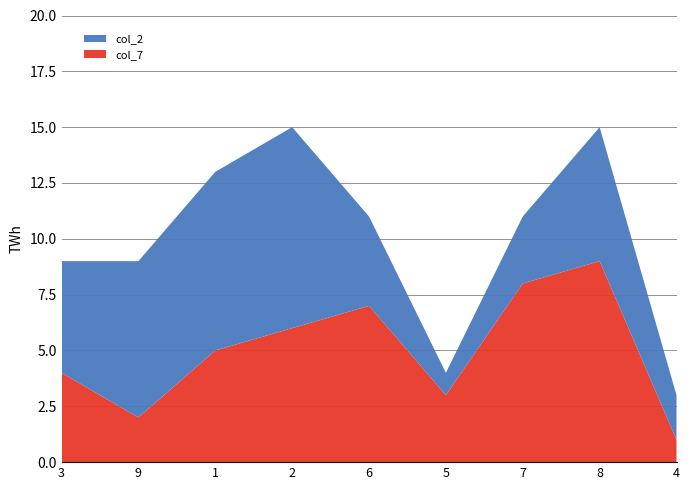

Reading right to left, extract all data points from this chart.

col_7: 4=1	8=9	7=8	5=3	6=7	2=6	1=5	9=2	3=4
col_2: 4=2	8=6	7=3	5=1	6=4	2=9	1=8	9=7	3=5